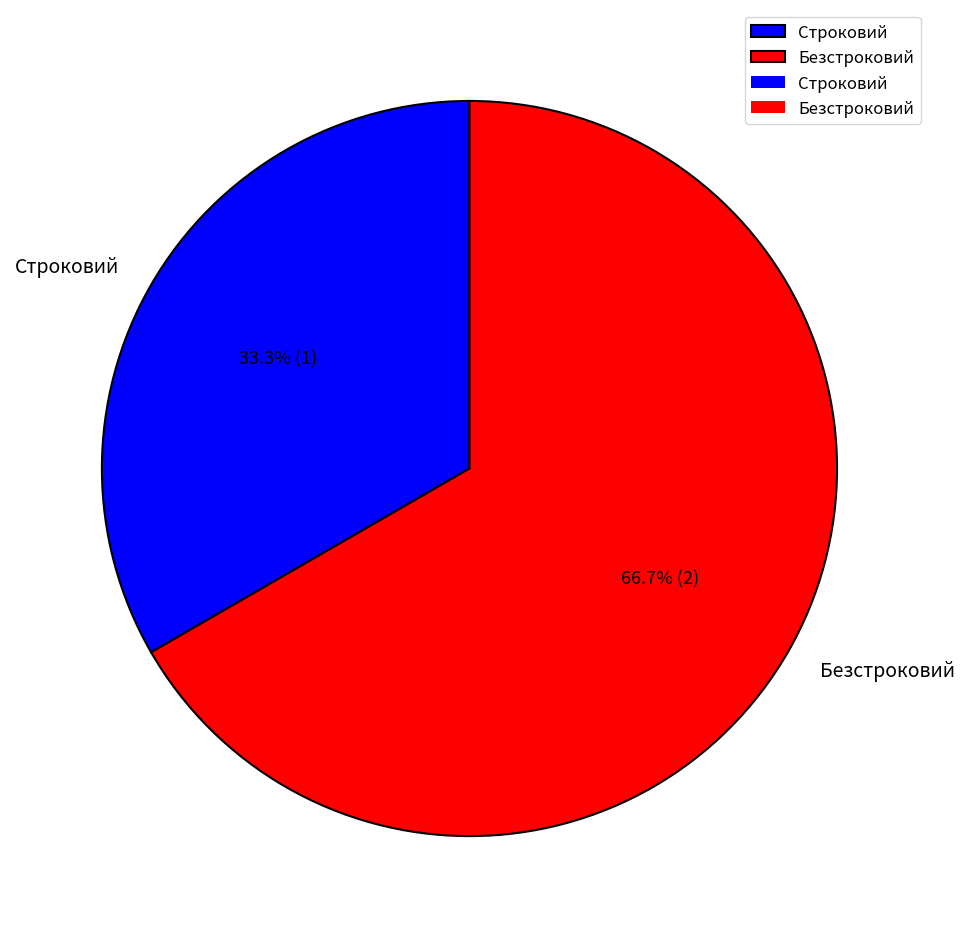

Is it true that Строковий is 23% of the pie?

False